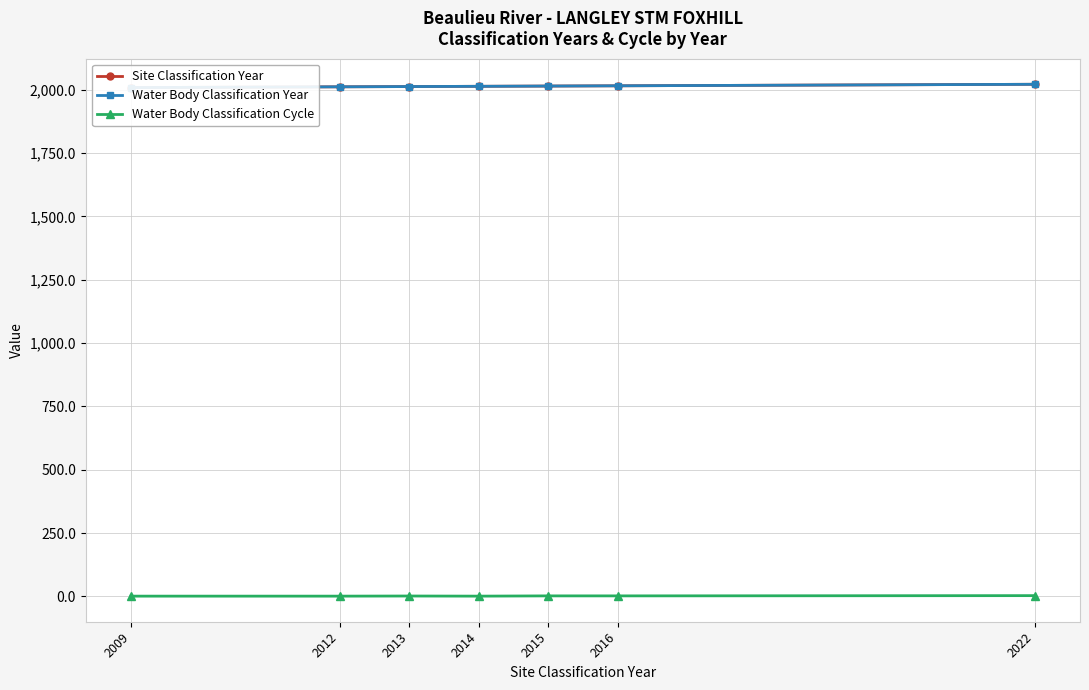

What is the highest value of the Water Body Classification Year series?

2022.0